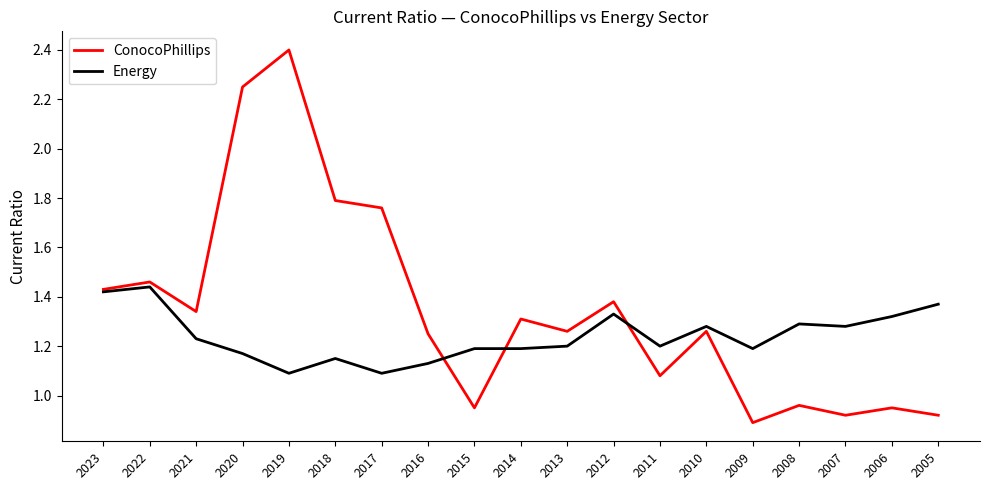

Count the Energy values in the range 1 to 2.

19